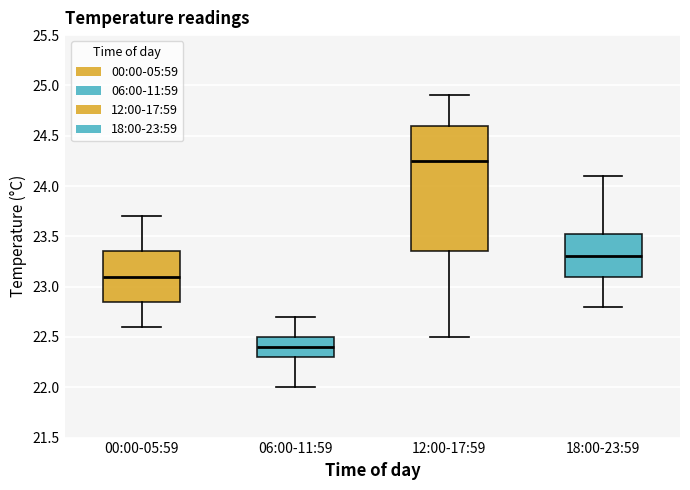

Where does the median line of the box for 12:00-17:59 sit on the y-axis? The values are not printed on the chart, so give them approximately, as read against the axis.

24.25